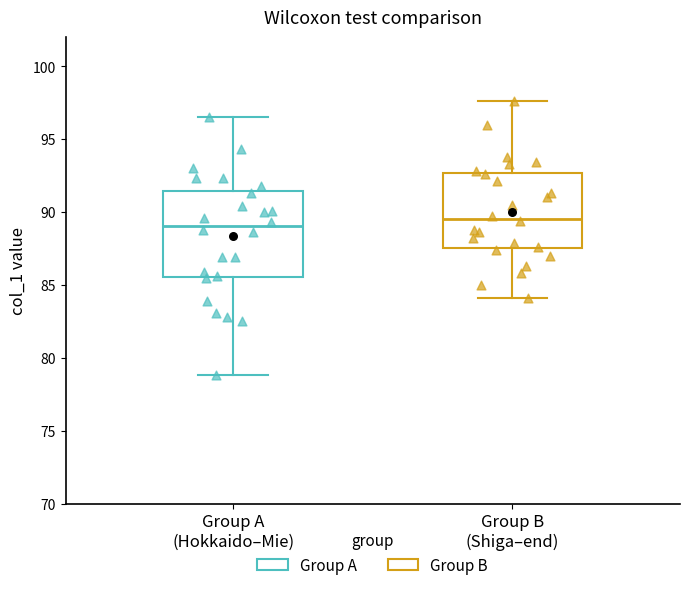

Which box's median line is the highest?

Group B (Shiga–end)